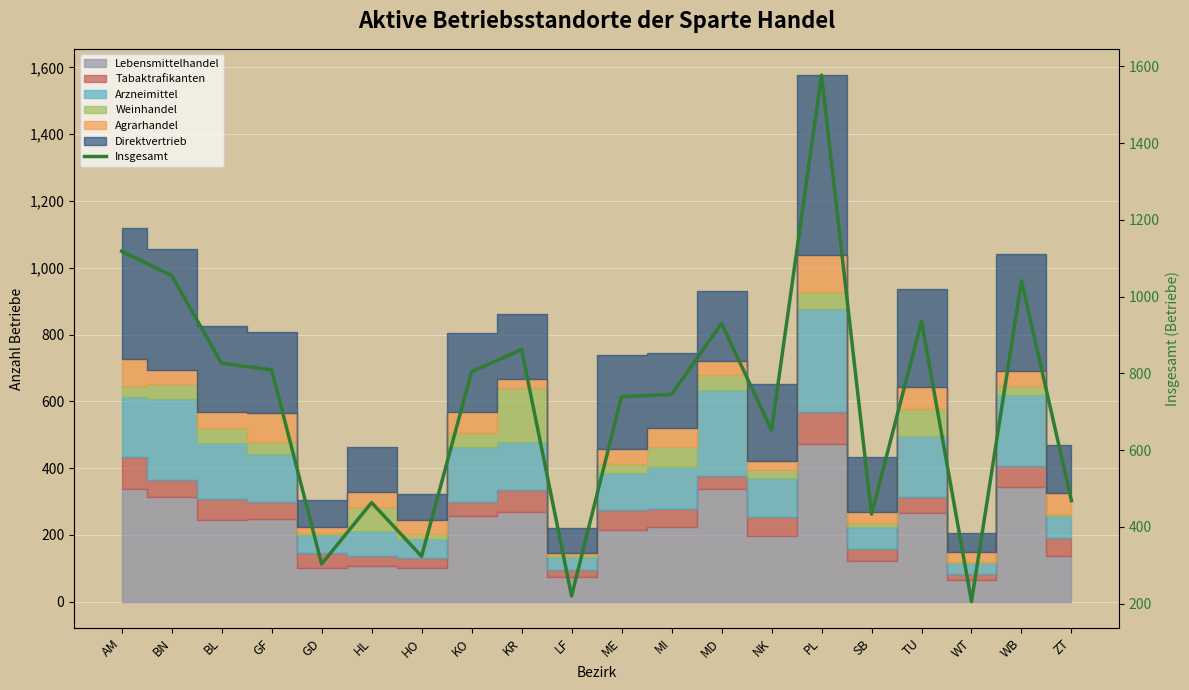

At which category does the data reach its first local valley?

GD